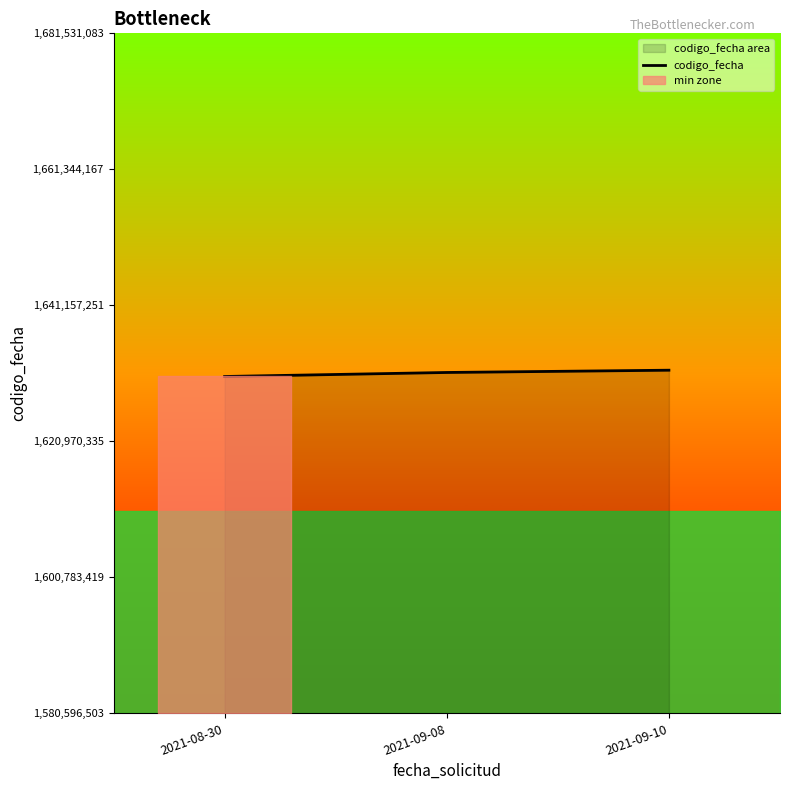

What is the label of the 1st point from the left?

2021-08-30